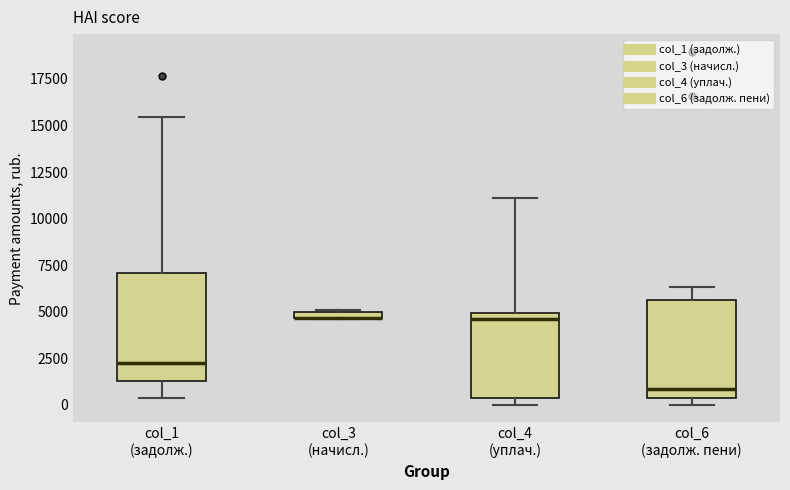

Where does the median line of the box for col_6 (задолж. пени) sit on the y-axis? The values are not printed on the chart, so give them approximately, as read against the axis.

1000